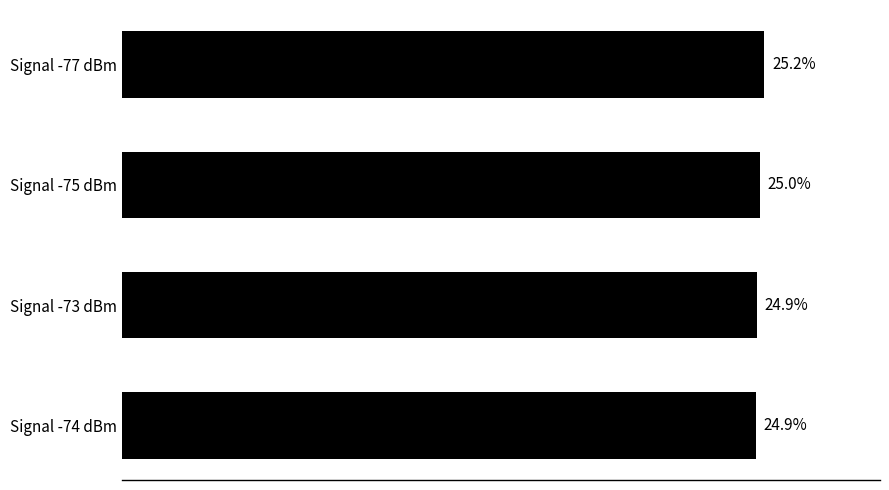

Which has a higher value, Signal -73 dBm or Signal -77 dBm?

Signal -77 dBm